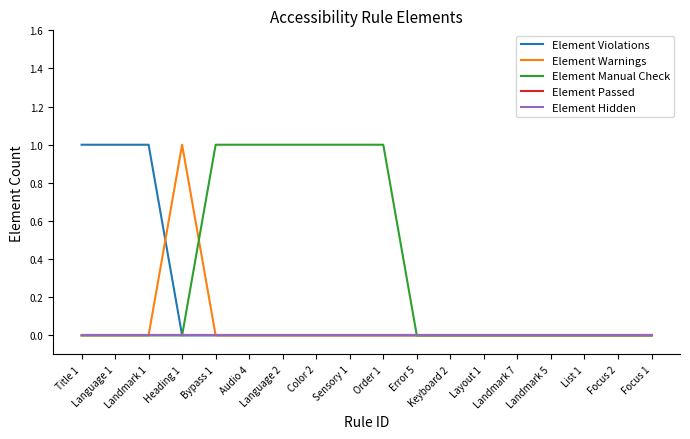

At how many categories does at least one series exceed 0?

10